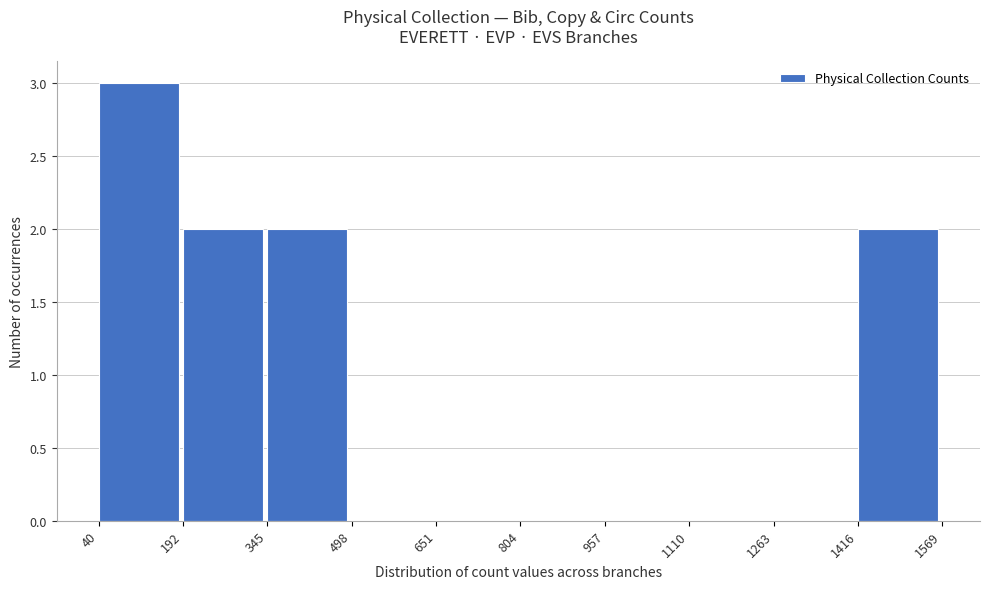

How tall is the bar that spans 192 to 345 on the x-axis? The values are not printed on the chart, so give them approximately, as read against the axis.

2